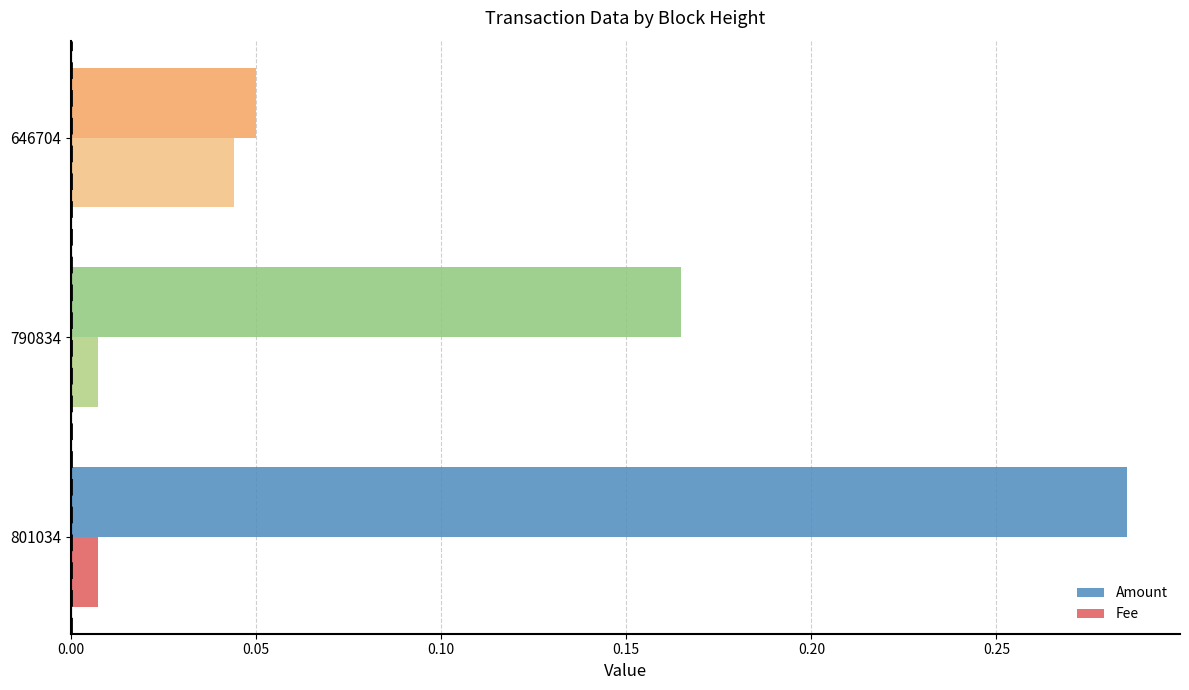

At which label is Amount closest to 0?

646704